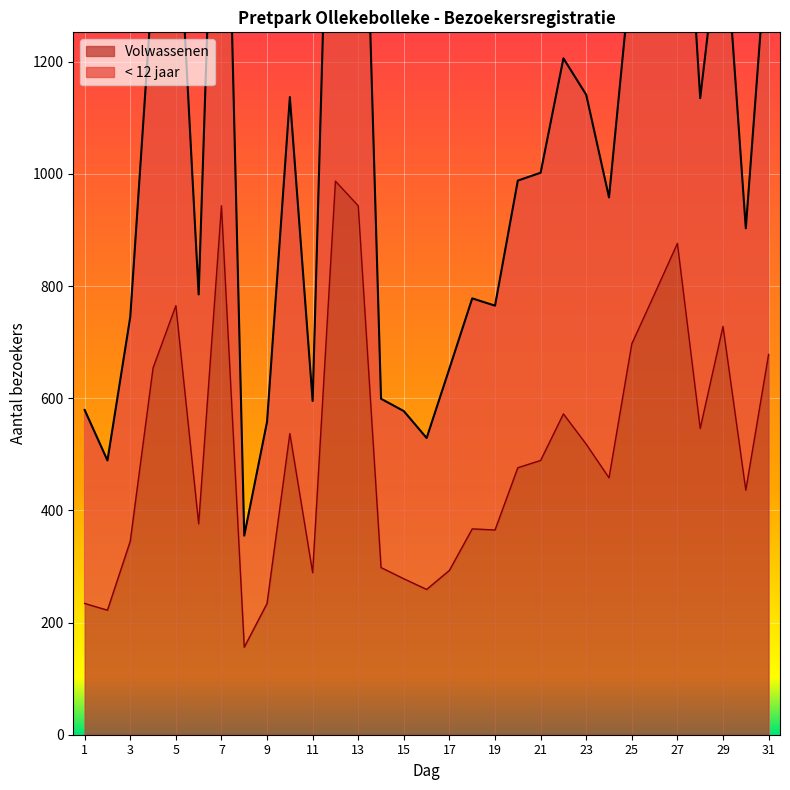

What is the spread (max minus min) of values at 13?

1044